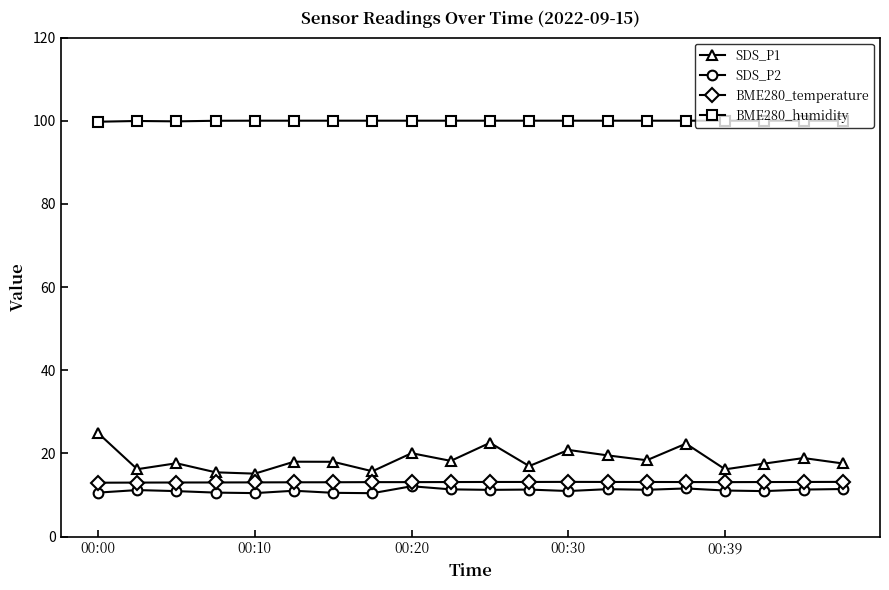

True or false: SDS_P2 has more than 0 interior local peaks.

True